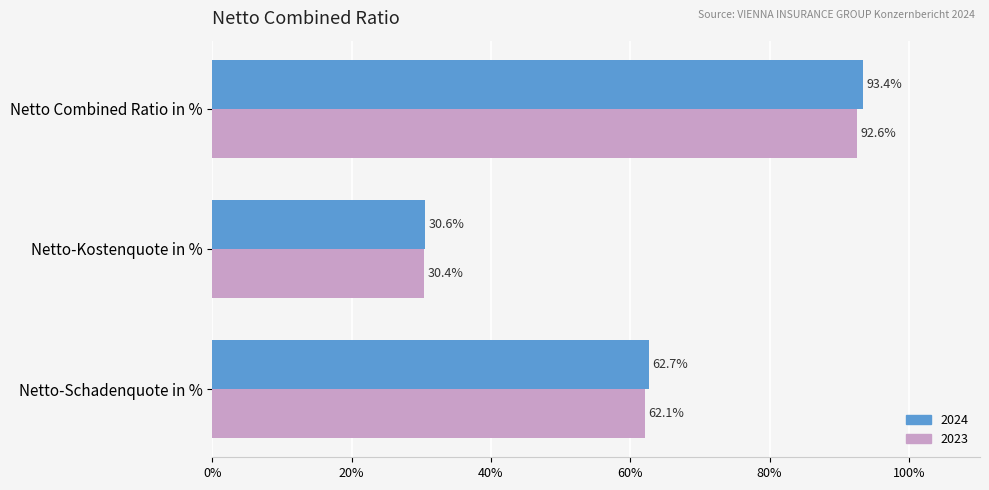

What is the difference between the 2023 values at Netto Combined Ratio in % and Netto-Schadenquote in %?

30.5